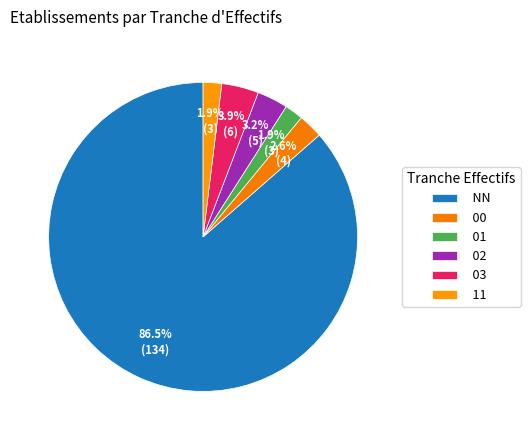

What is the change in value from NN to 03?

-128